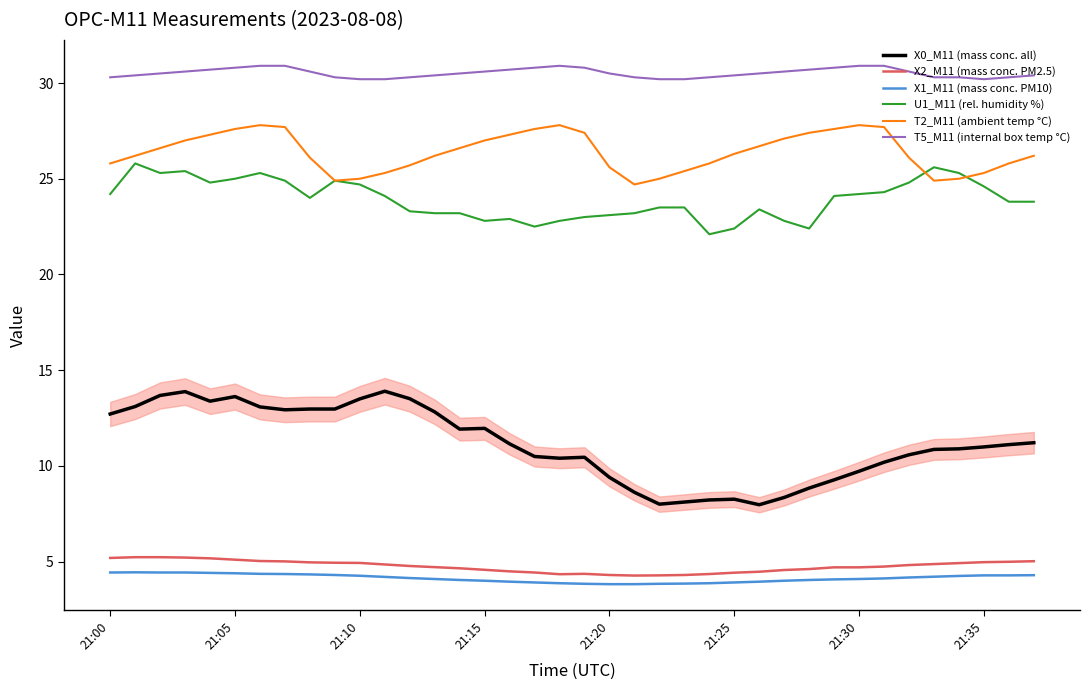

True or false: X0_M11 (mass conc. all) and U1_M11 (rel. humidity %) intersect in this chart.

False